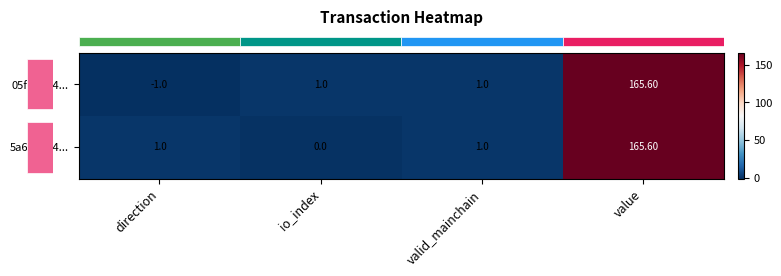

How many data points does each series have?

4